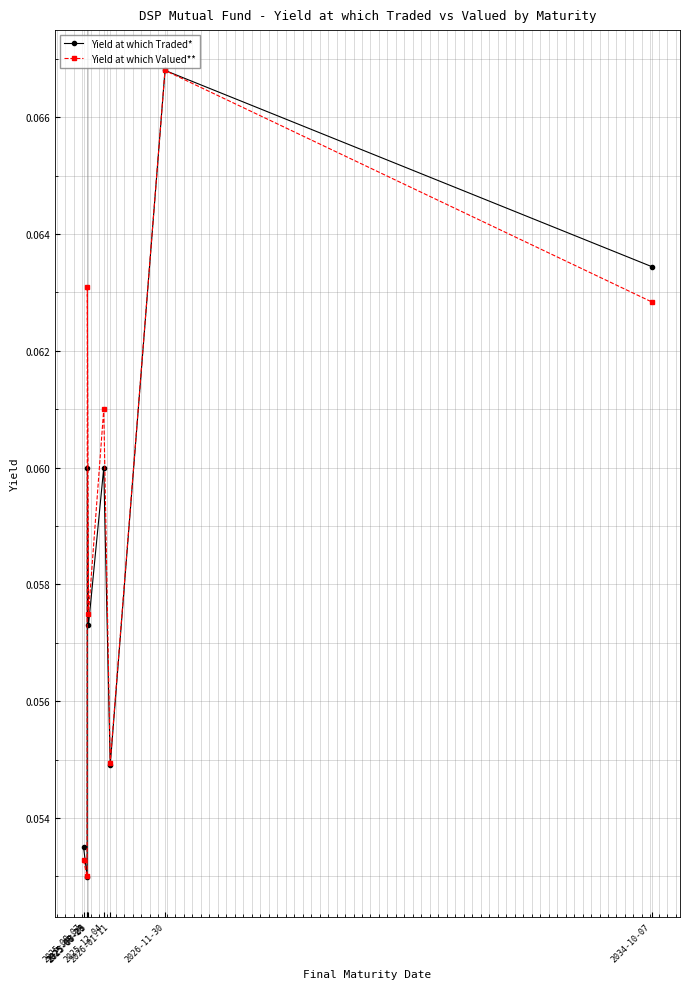

How many lines are shown in the chart?

2